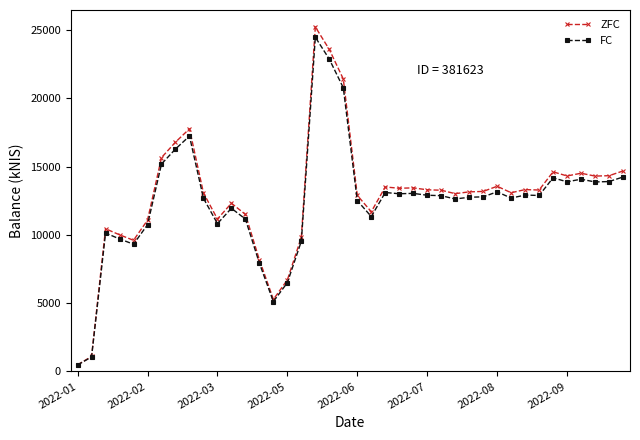

What is the maximum value shown in the chart?

25218.9